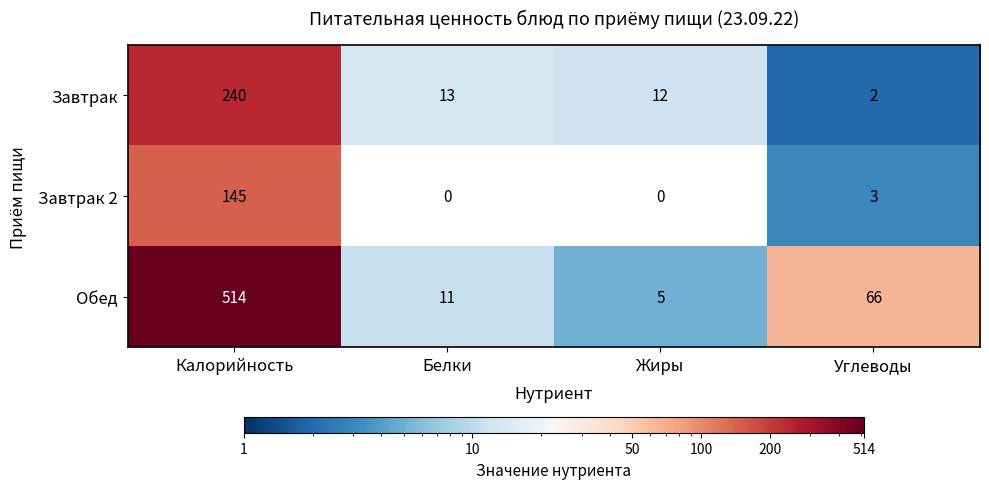

Reading right to left, what are all the values shown in this chart?

Завтрак: 2	12	13	240
Завтрак 2: 3	0	0	145
Обед: 66	5	11	514